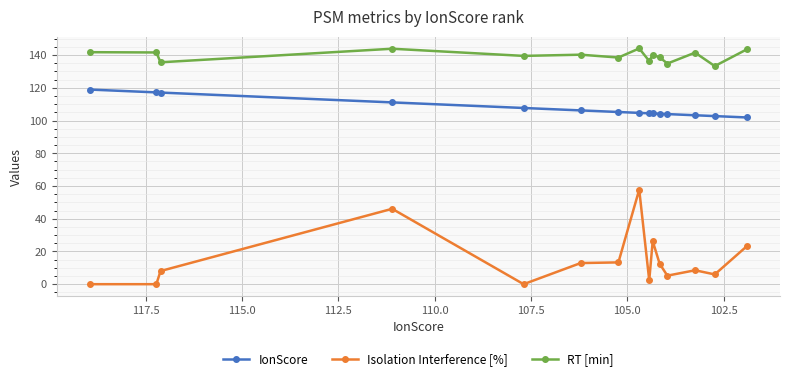

True or false: IonScore and Isolation Interference [%] intersect in this chart.

False